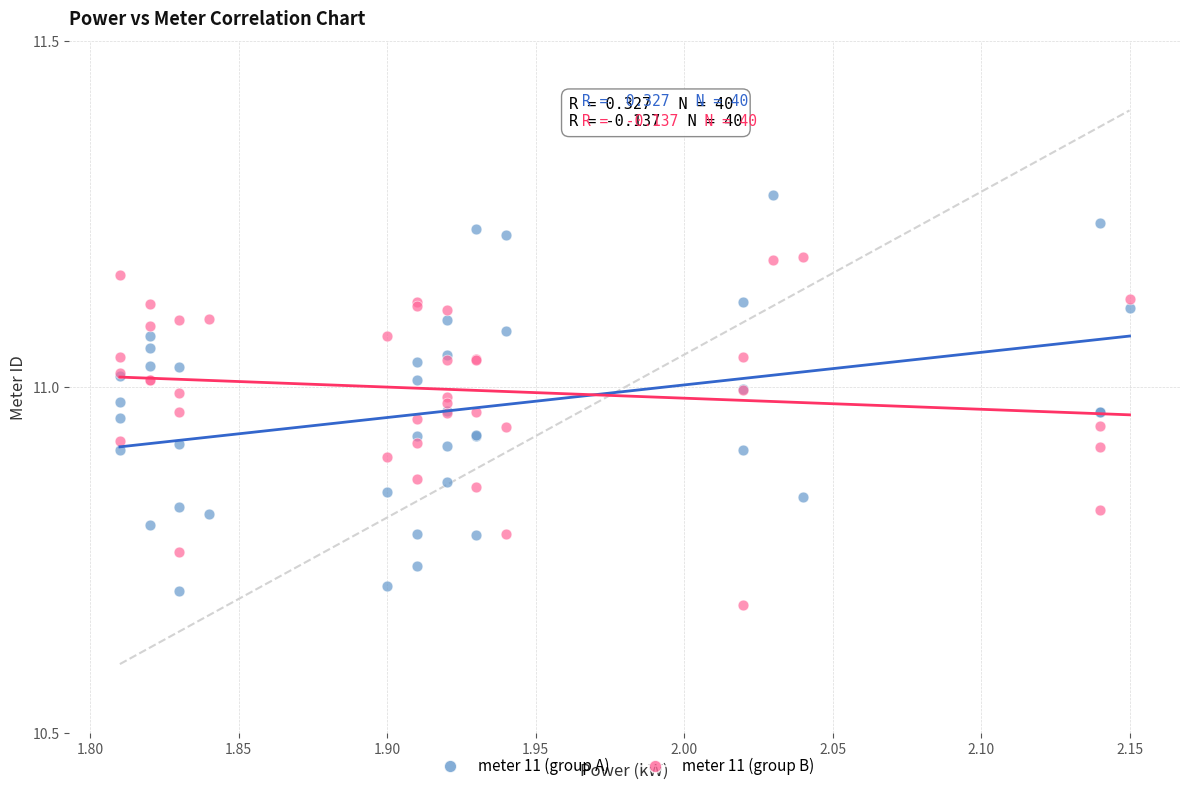

What is the X range (max minus min) for the scatter plot?

0.3